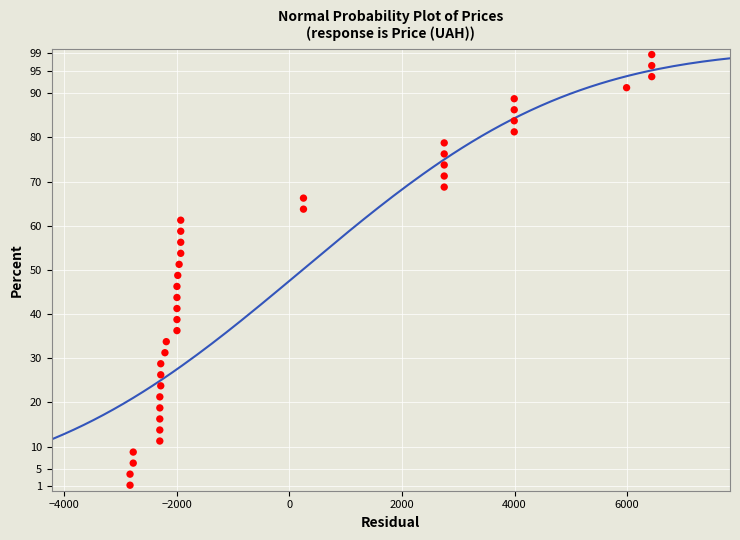

What is the range of Y values (max minus min)?

97.5